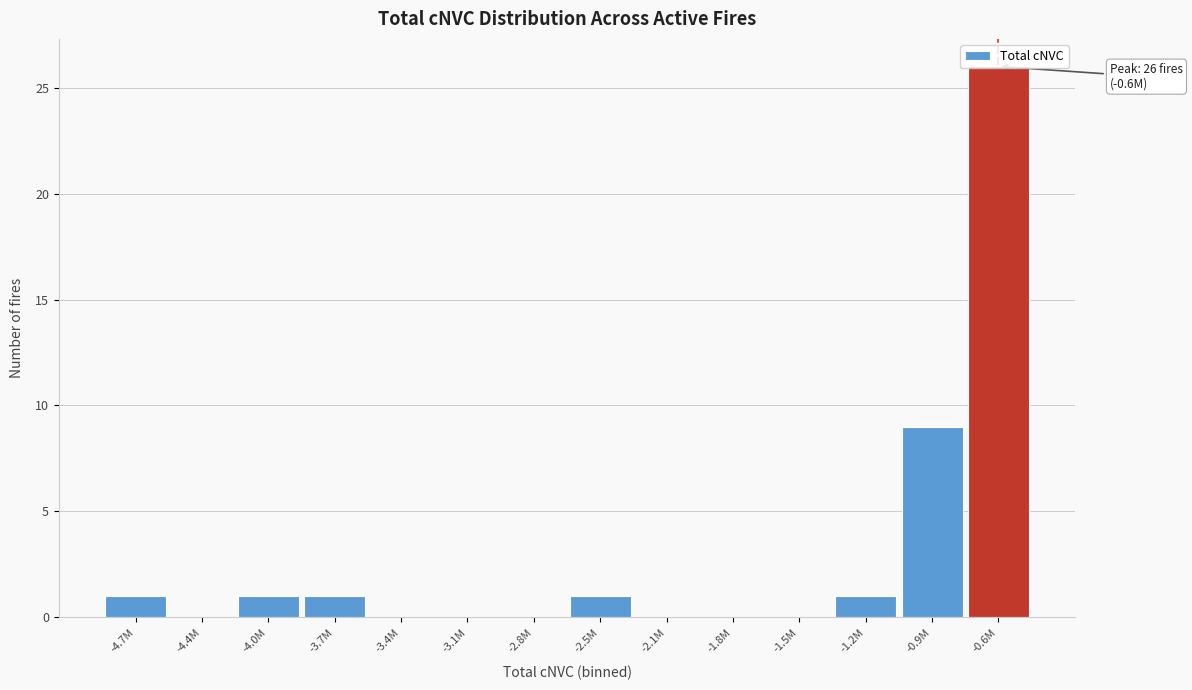

The value at -4.0M is 1. True or false?

True